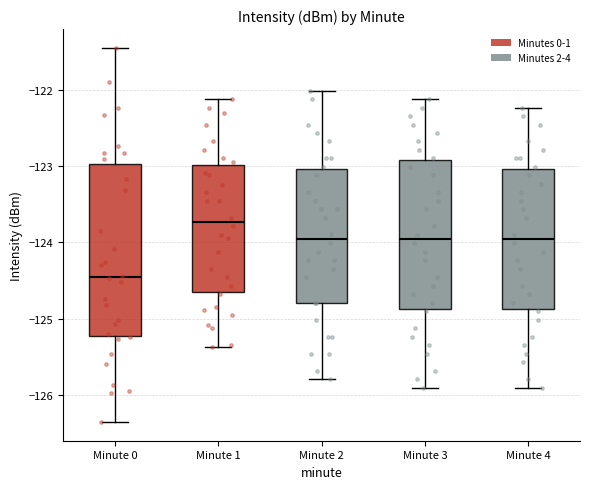

Which box is the tallest, from its lower edge to its upper edge?

Minute 0